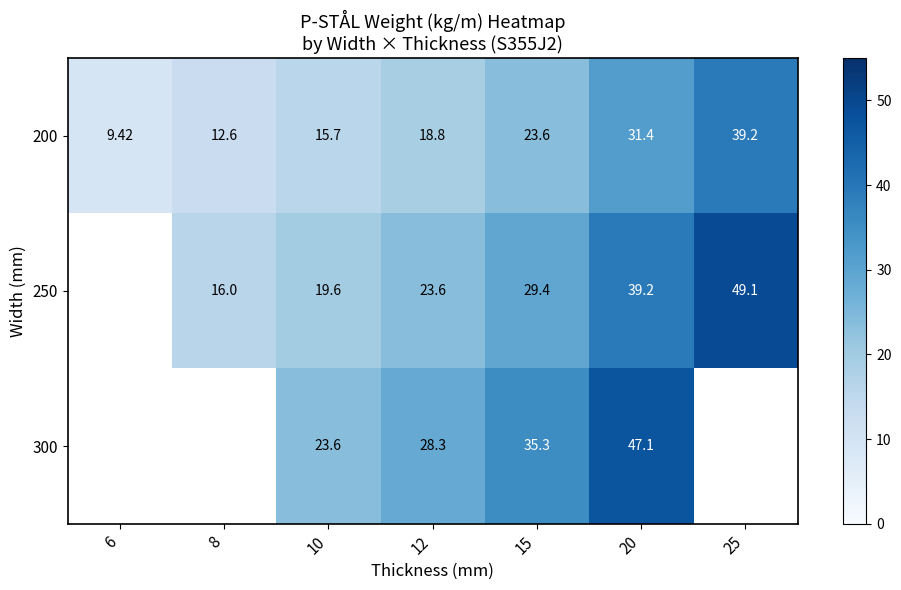

What is the total value across all series at 15?

88.3